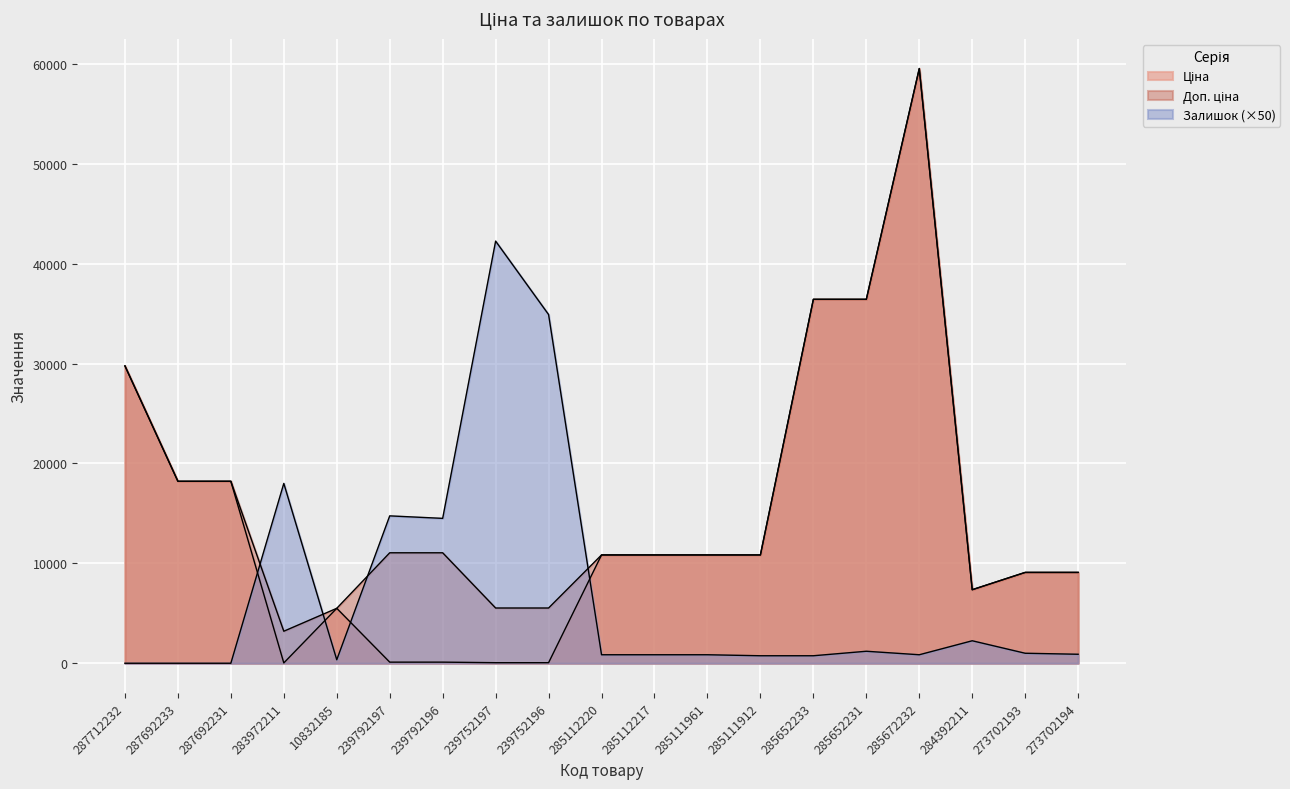

What is the sum of all Ціна values?

273322.2